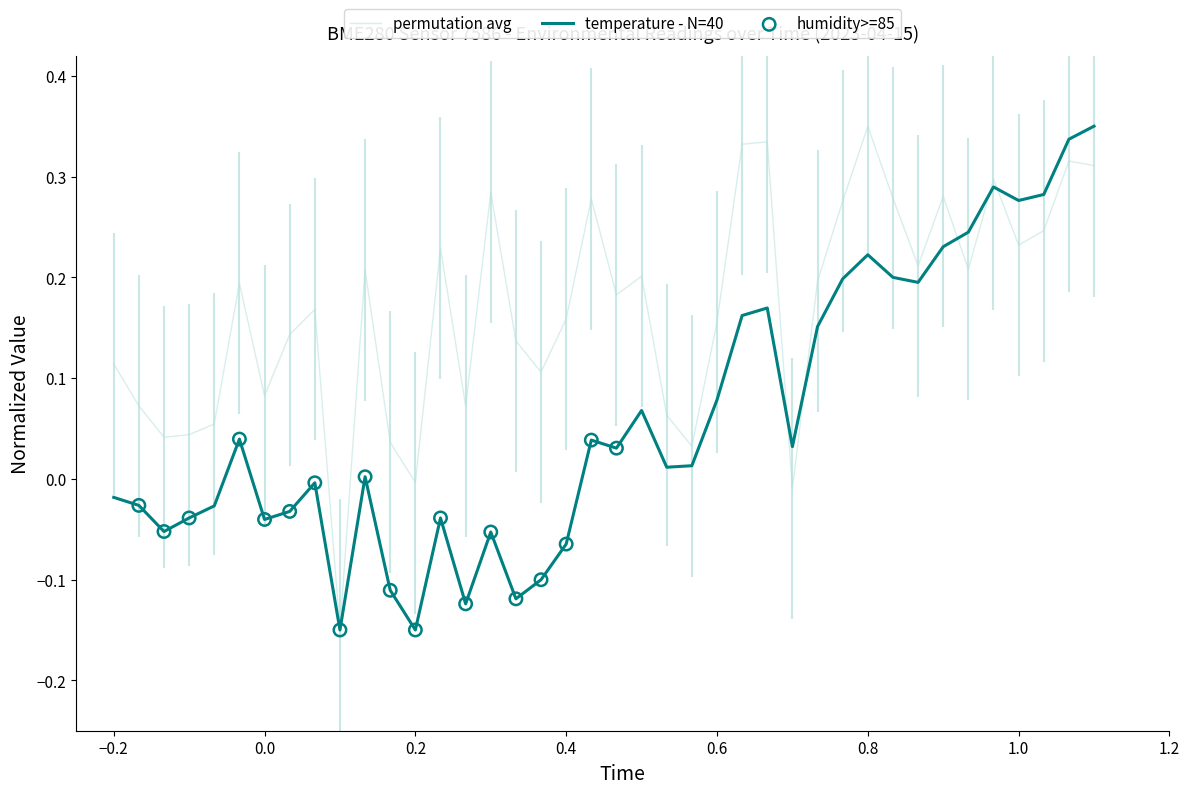

Which series has the largest Y range (max minus min)?

temperature